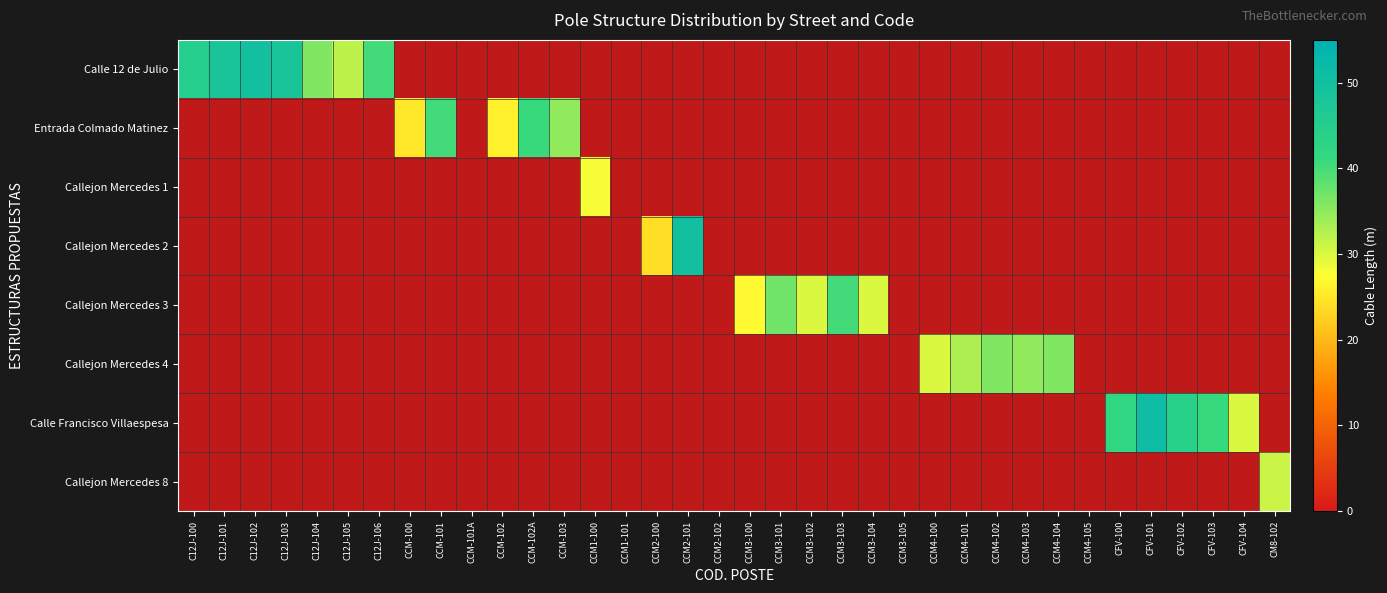

Which series has the largest total across all categories?

Calle 12 de Julio